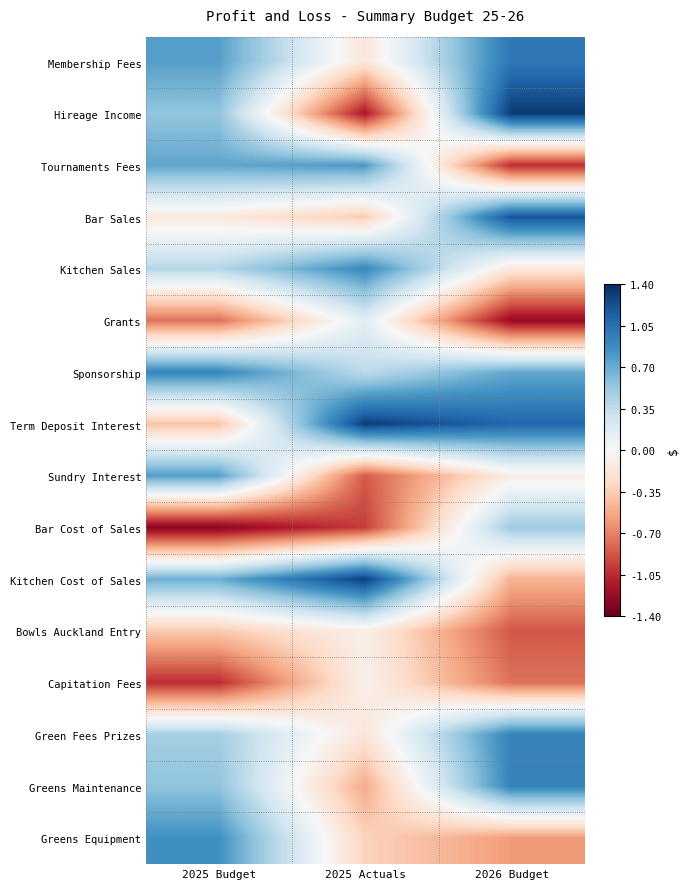

What is the total value across all series at 2025 Actuals?

0.2